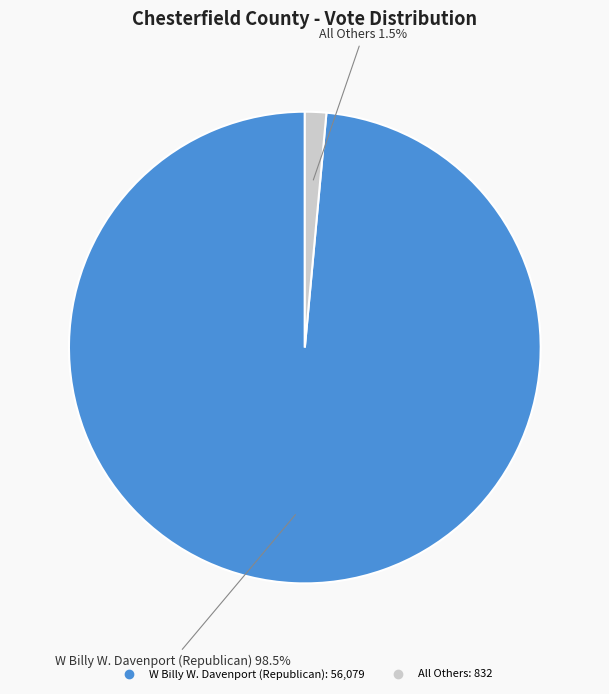

What is the total percentage of W Billy W. Davenport (Republican) and All Others?

100.0%